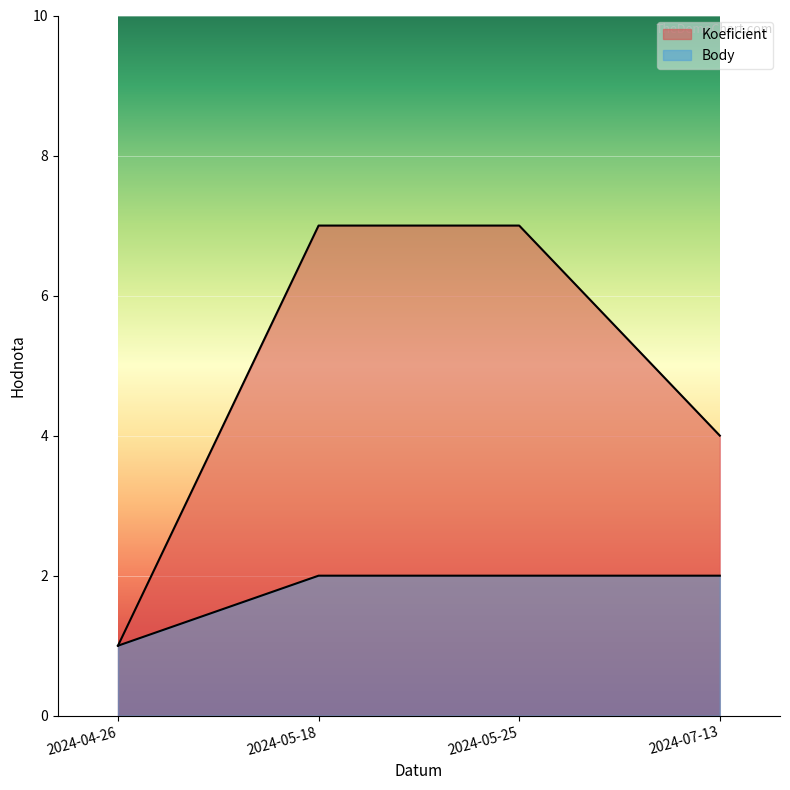

Reading left to right, transcribe all the data shown in this chart.

Koeficient: 2024-04-26=1	2024-05-18=7	2024-05-25=7	2024-07-13=4
Body: 2024-04-26=1	2024-05-18=2	2024-05-25=2	2024-07-13=2